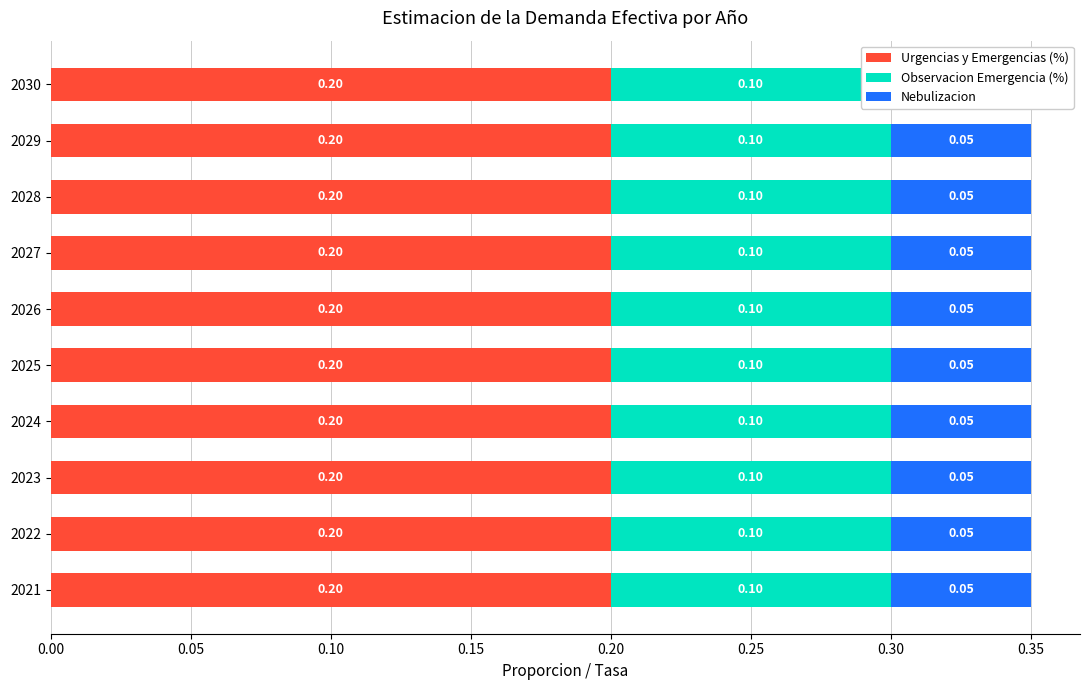

Which category has the lowest value in the Observacion Emergencia (%) series?

2021